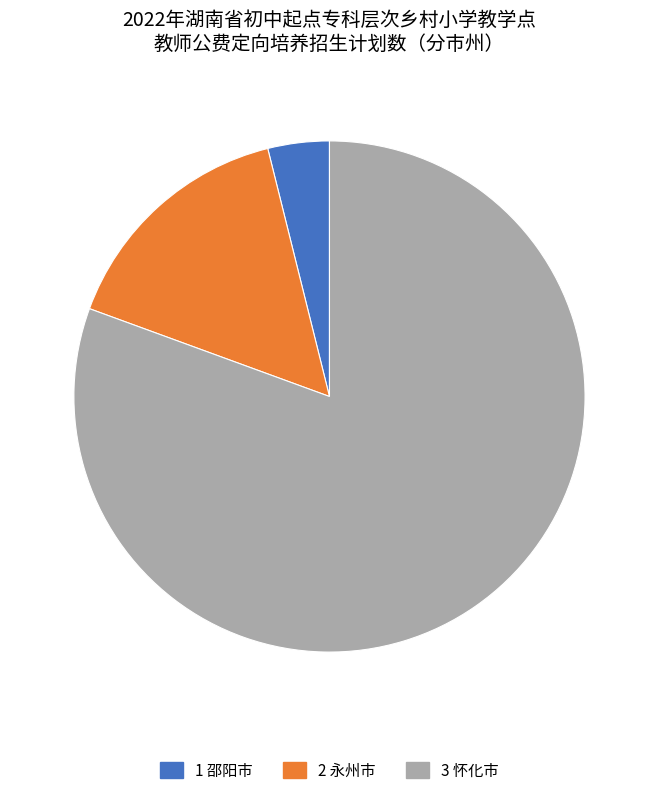

Is there a majority slice in this chart?

Yes